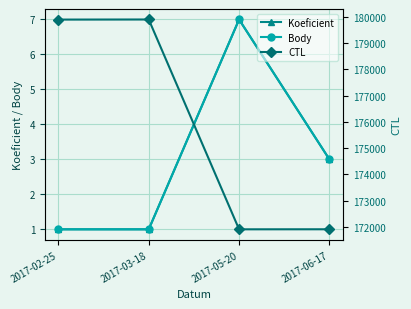

Is it true that Koeficient equals 1 at 2017-03-18?

False